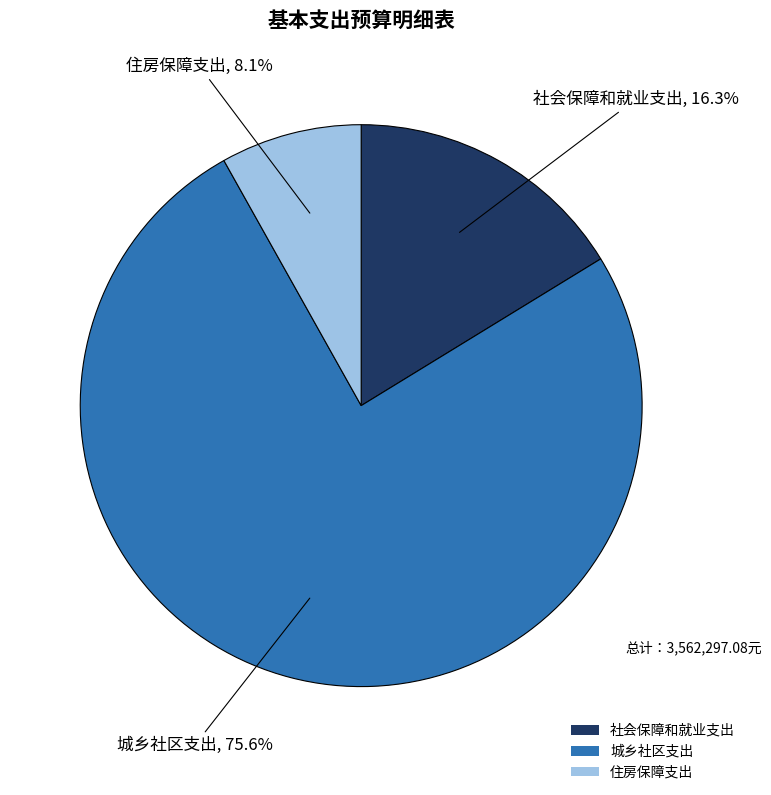

Rank the categories by value from highest to lowest.

城乡社区支出, 社会保障和就业支出, 住房保障支出